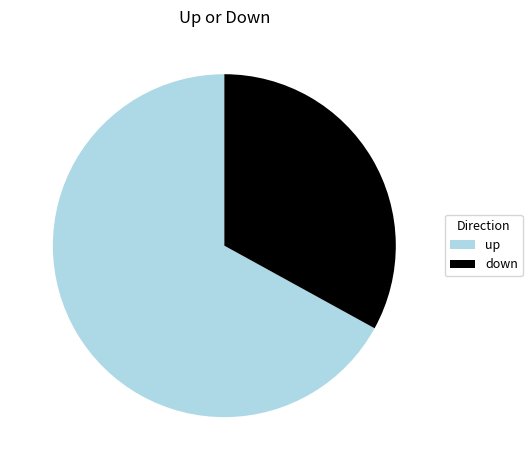

The up slice represents 76% of the pie. True or false?

False